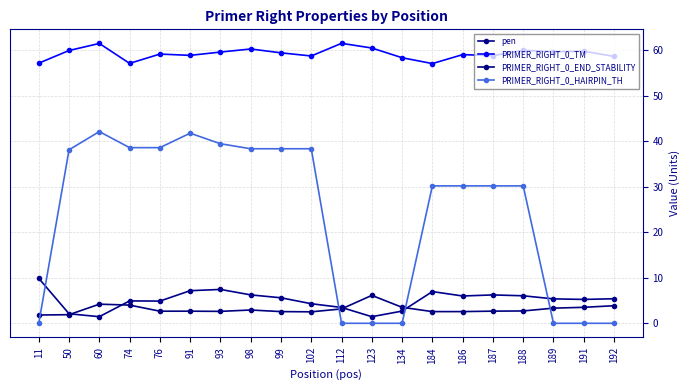

Which series has the largest total across all categories?

PRIMER_RIGHT_0_TM